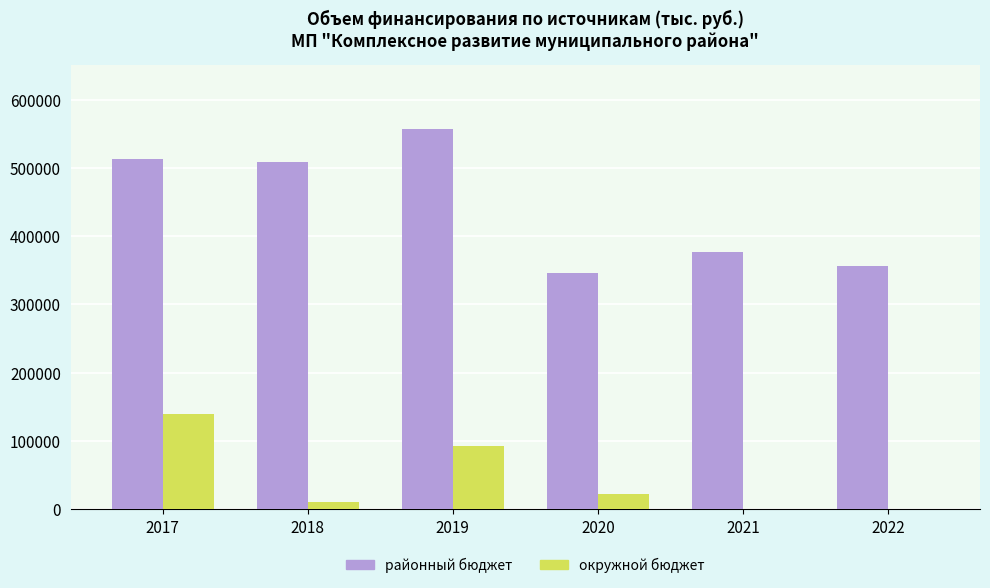

The value of районный бюджет at 2020 is 598147.7. True or false?

False